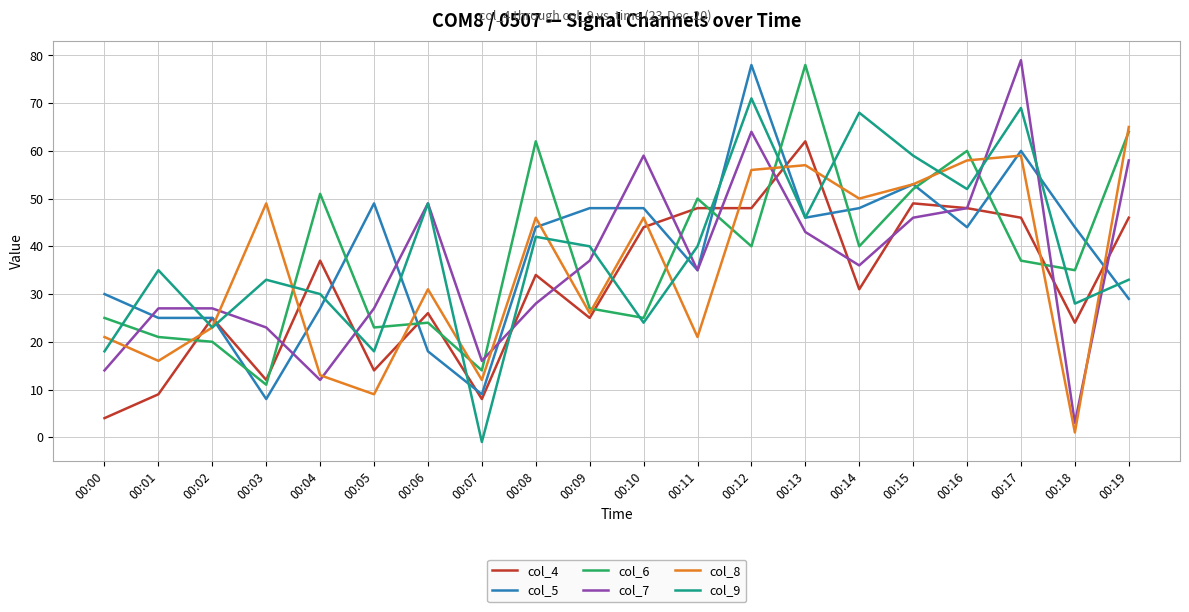

Is this an area chart (filled region under the line)?

No